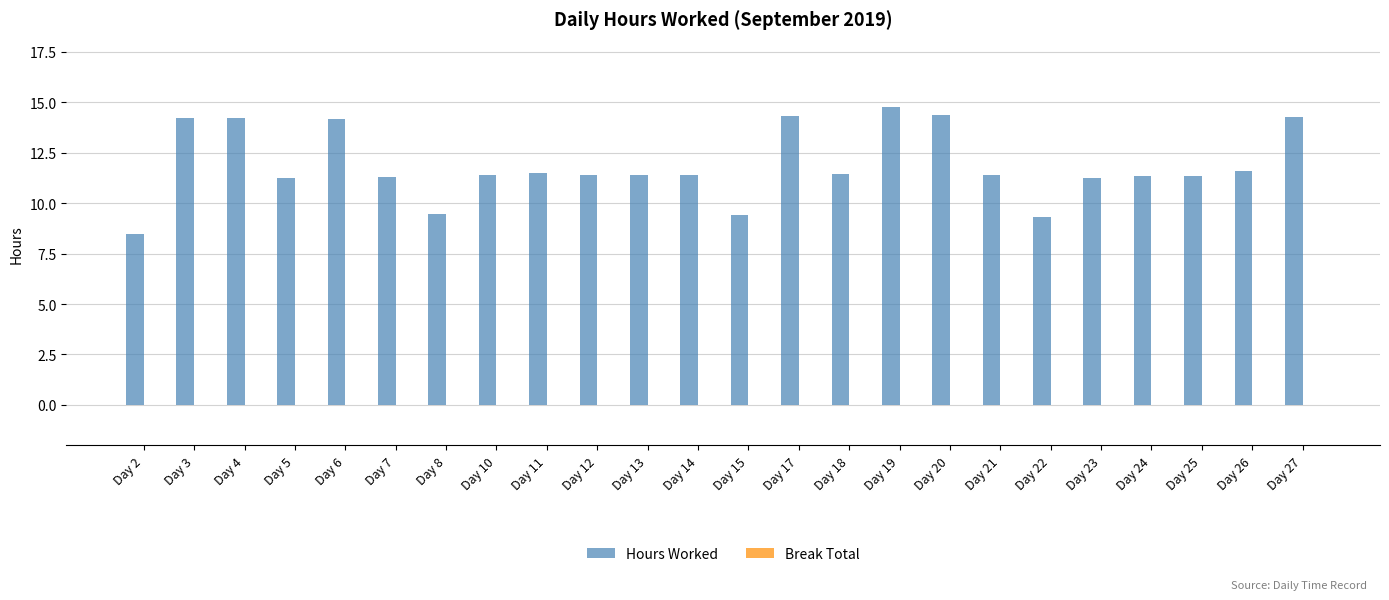

What is the greatest value displayed?

14.8